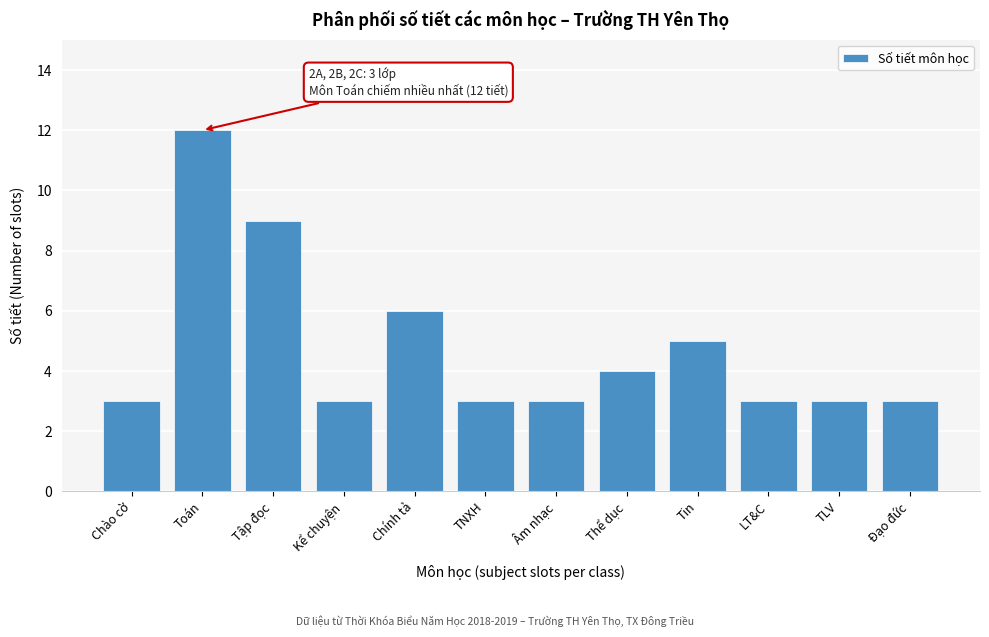

Reading left to right, extract all data points from this chart.

Chào cờ=3	Toán=12	Tập đọc=9	Kể chuyện=3	Chính tả=6	TNXH=3	Âm nhạc=3	Thể dục=4	Tin=5	LT&C=3	TLV=3	Đạo đức=3